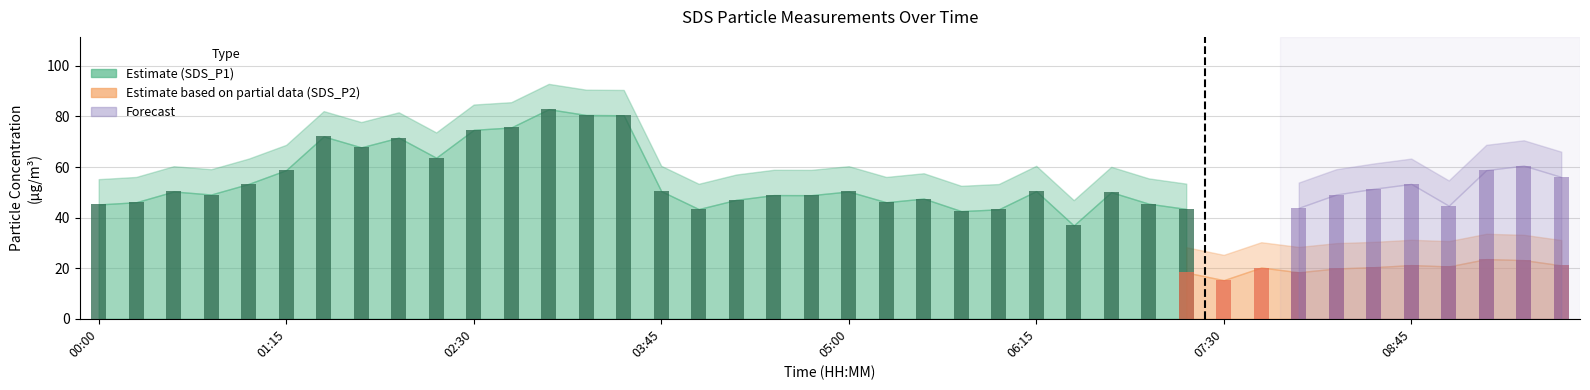

What is the label of the 10th bar from the left?

02:15